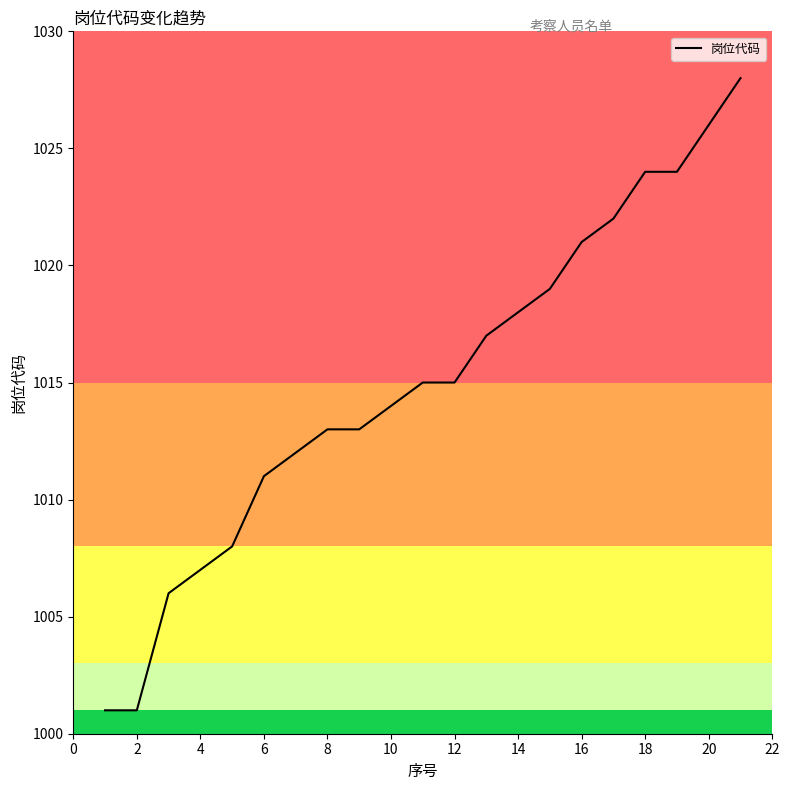

What is the difference between the maximum and minimum values?

27